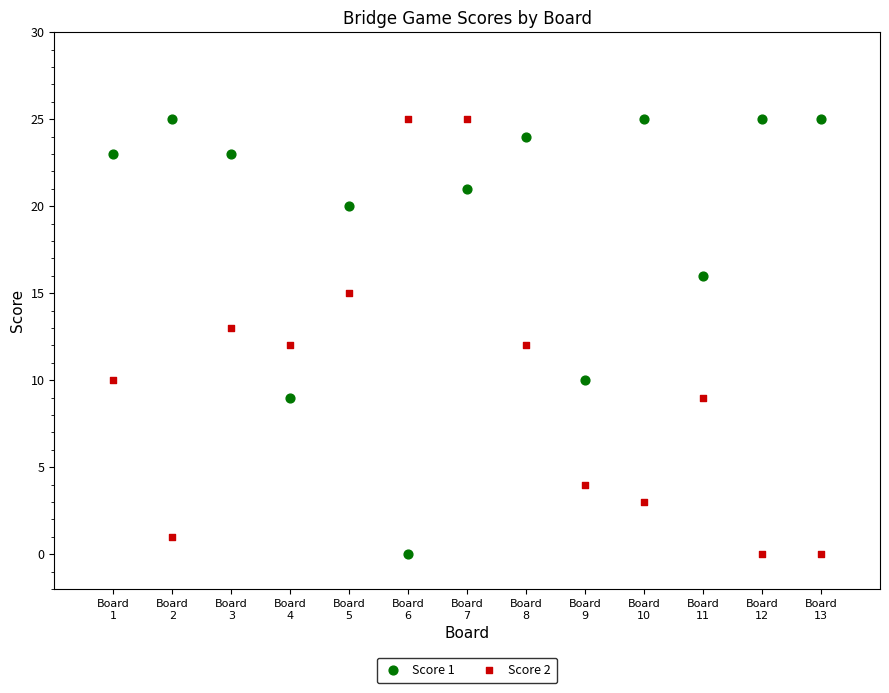

Across all data points, what is the range of X values (max minus min)?

12